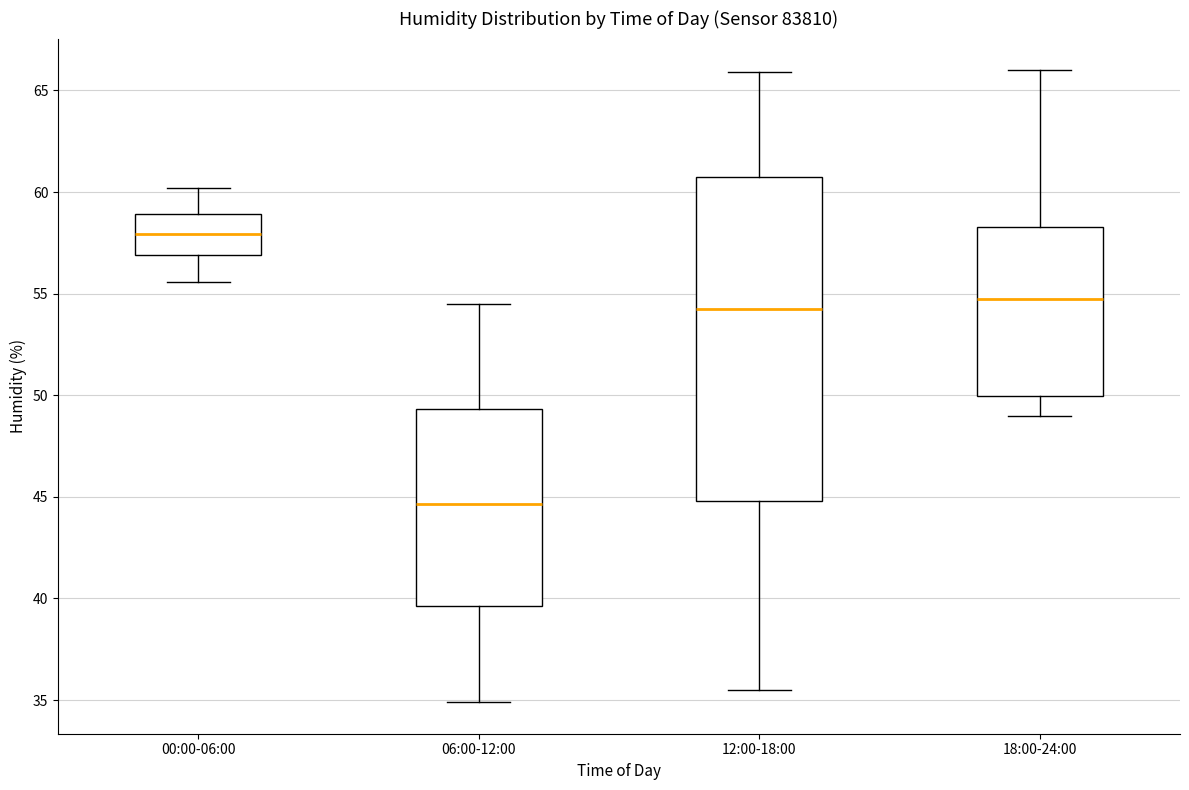

Reading left to right, transcribe this box plot: for each box, give where its median line is, the range the box spans, and where its two whiskers end, as read against the y-axis. The values are not printed on the chart, so give them approximately, as read against the axis.

00:00-06:00: median 58.0, box 57.0 to 59.0, whiskers 55.5 to 60.0
06:00-12:00: median 44.5, box 39.5 to 49.5, whiskers 35.0 to 54.5
12:00-18:00: median 54.5, box 45.0 to 61.0, whiskers 35.5 to 66.0
18:00-24:00: median 55.0, box 50.0 to 58.5, whiskers 49.0 to 66.0